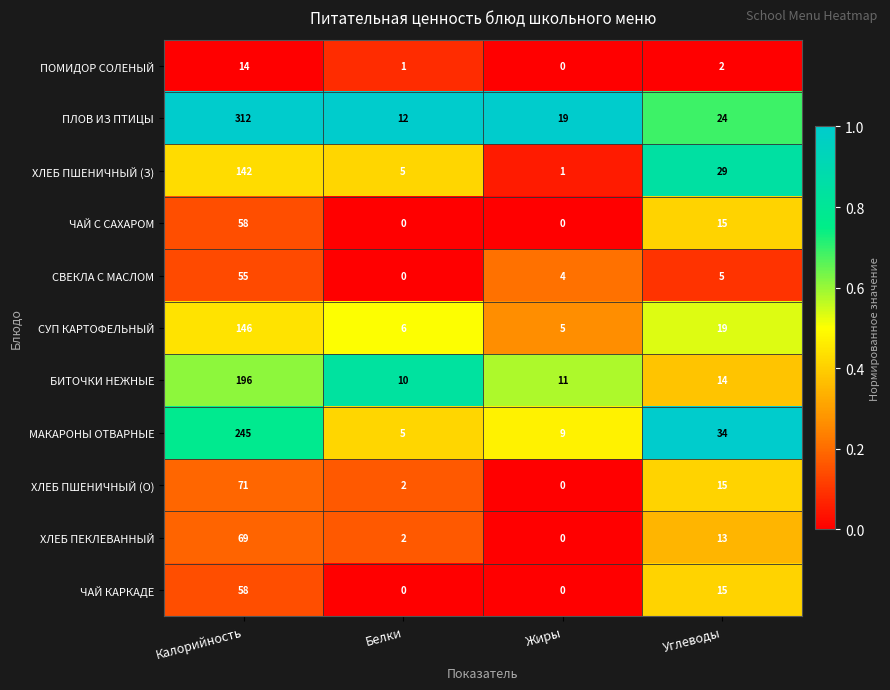

What is the spread (max minus min) of values at Калорийность?

298